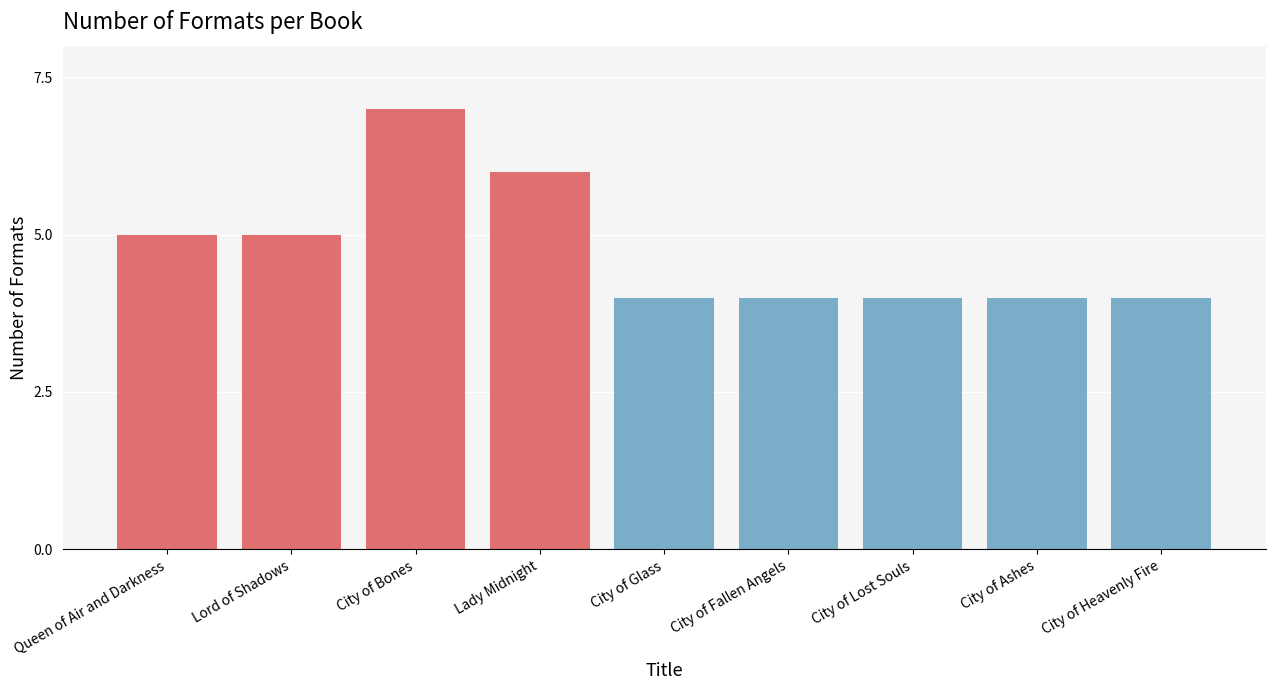

Reading left to right, transcribe all the data shown in this chart.

5	5	7	6	4	4	4	4	4